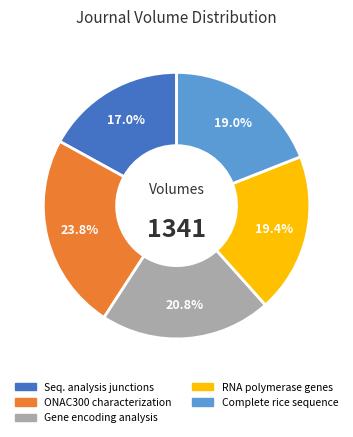

How many segments does this pie chart have?

5